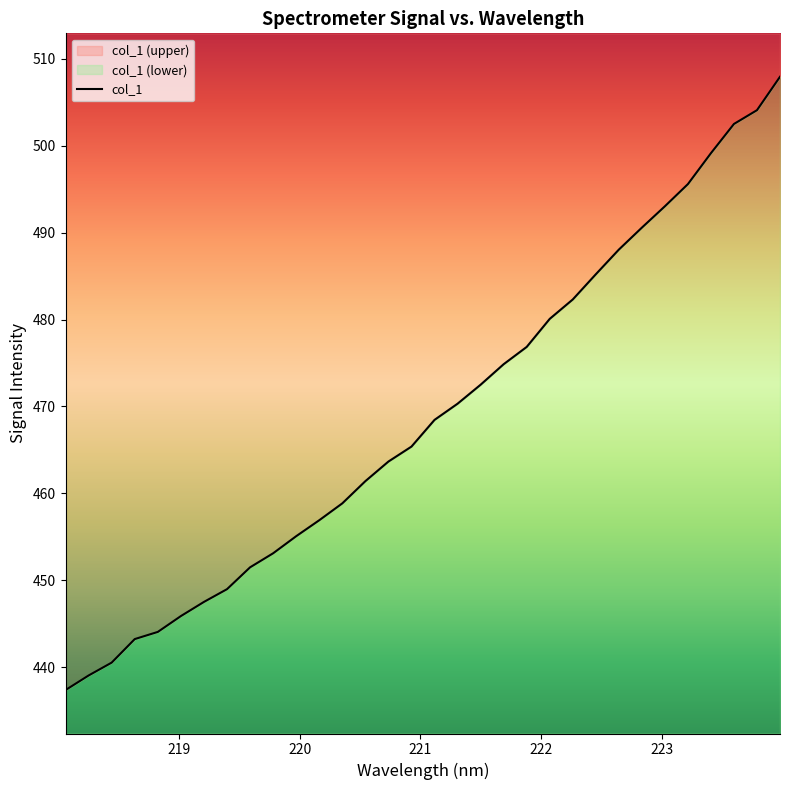

What is the maximum value shown in the chart?

507.9